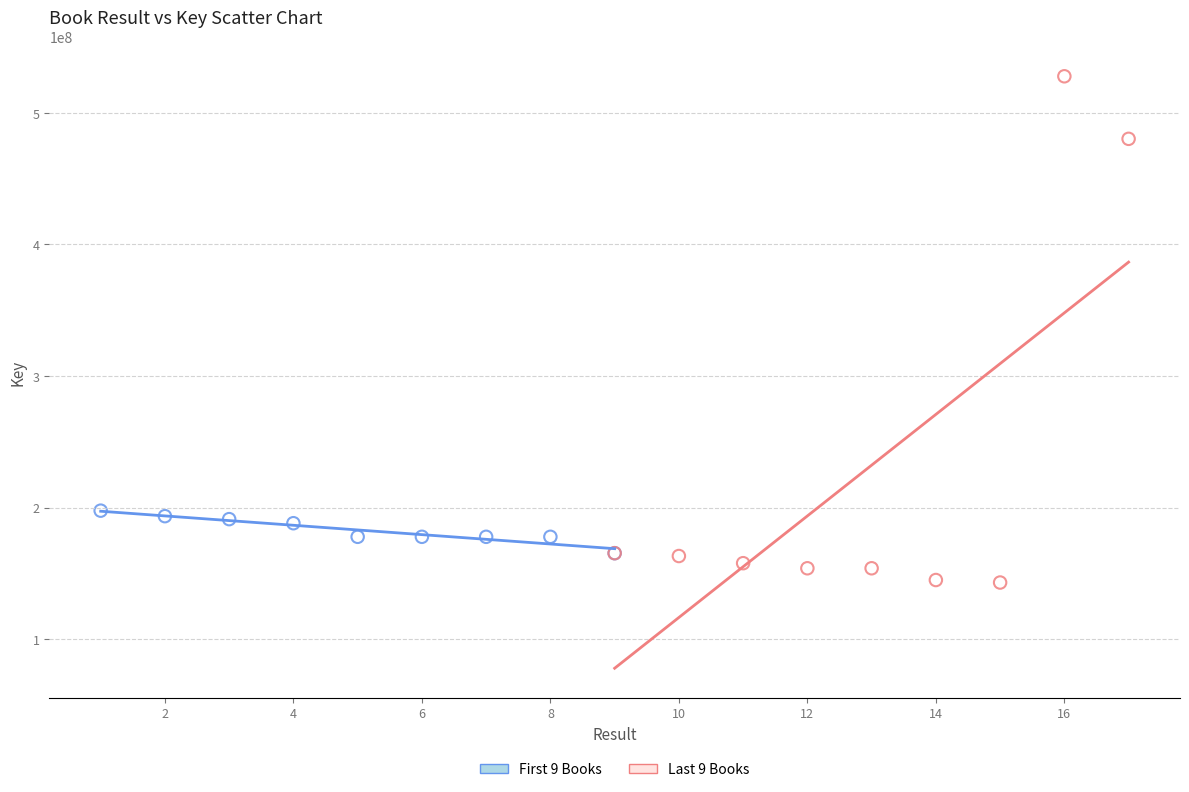

Which series reaches the minimum Y coordinate?

Last 9 Books